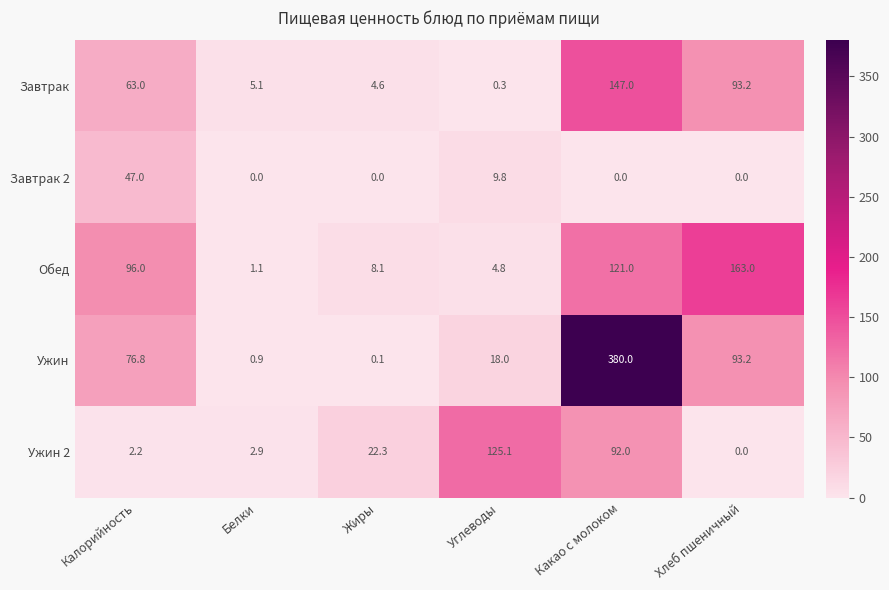

List the labels in order of Обед value, smallest first.

Белки, Углеводы, Жиры, Калорийность, Какао с молоком, Хлеб пшеничный